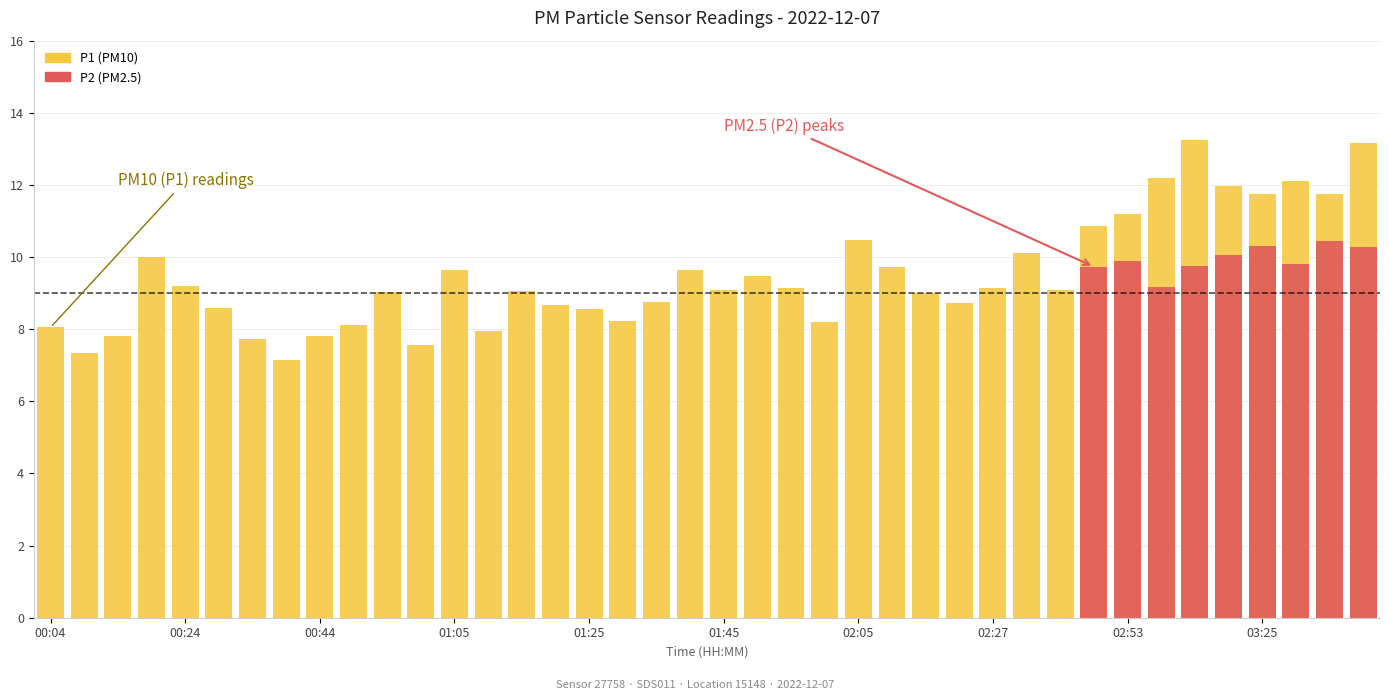

Which category has the lowest value in the P2 (above threshold) series?

00:04